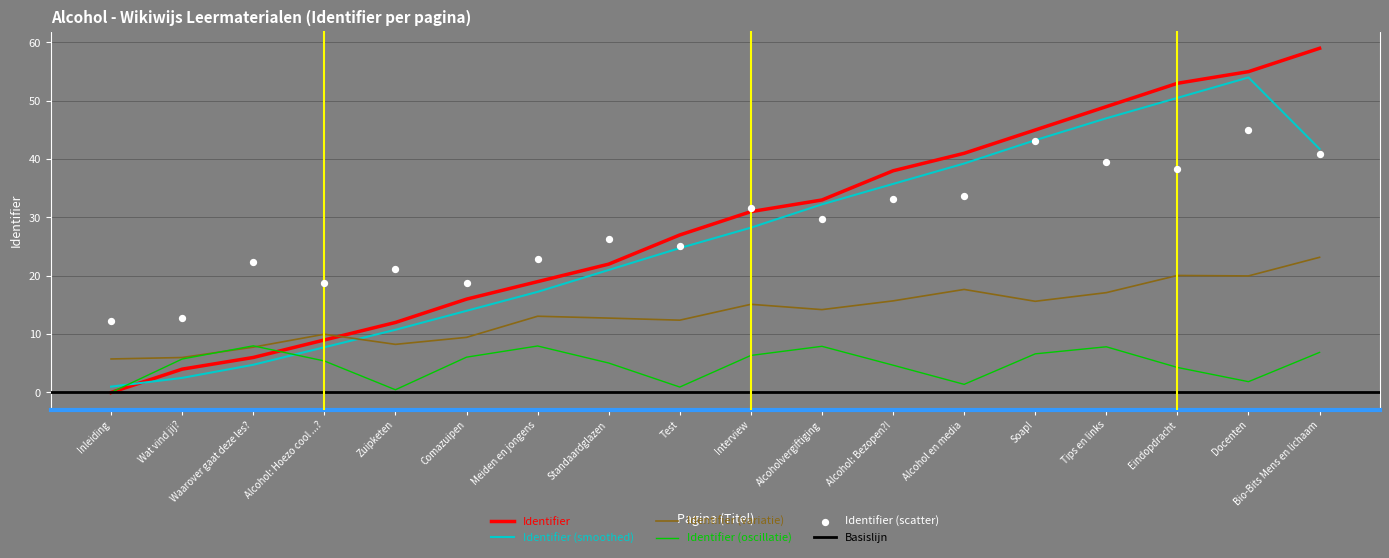

Which has a higher value, Alcoholvergiftiging or Waarover gaat deze les??

Alcoholvergiftiging